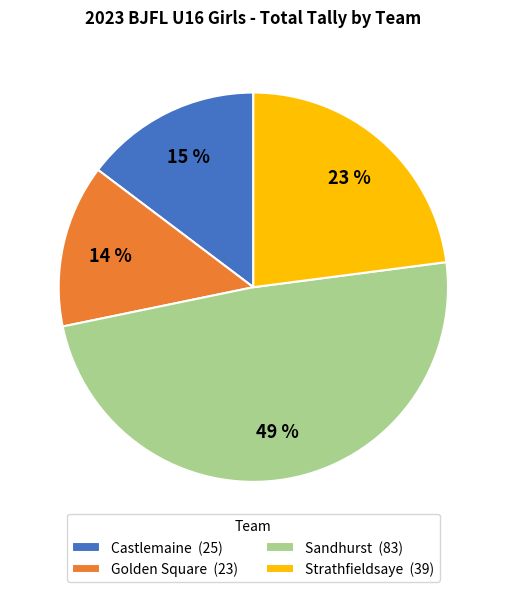

To the nearest percent, what is the average slice percentage?

25%